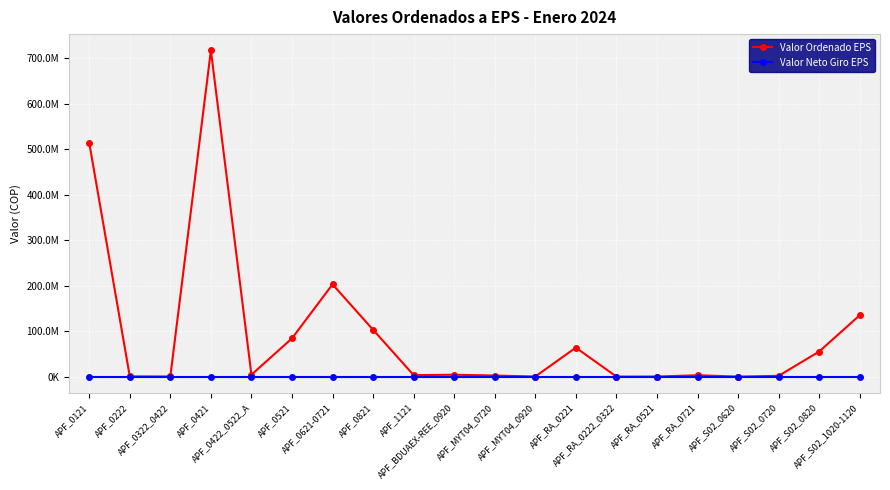

Reading right to left, list all the values displayed in this chart.

Valor Ordenado EPS: APF_S02_1020-1120=134994927.8	APF_S02_0820=55187849.0	APF_S02_0720=1714721.0	APF_S02_0620=25888.0	APF_RA_0721=3044984.1	APF_RA_0521=177176.0	APF_RA_0222_0322=47177.4	APF_RA_0221=63765118.4	APF_MYT04_0920=240000.0	APF_MYT04_0720=2375672.0	APF_BDUAEX-REE_0920=4136160.0	APF_1121=3294881.0	APF_0821=102982589.3	APF_0621-0721=202939789.8	APF_0521=84149883.0	APF_0422_0522_A=4239397.0	APF_0421=717440902.7	APF_0322_0422=323716.0	APF_0222=504871.0	APF_0121=514257947.9
Valor Neto Giro EPS: APF_S02_1020-1120=0.0	APF_S02_0820=0.0	APF_S02_0720=0.0	APF_S02_0620=0.0	APF_RA_0721=0.0	APF_RA_0521=0.0	APF_RA_0222_0322=0.0	APF_RA_0221=0.0	APF_MYT04_0920=0.0	APF_MYT04_0720=0.0	APF_BDUAEX-REE_0920=0.0	APF_1121=0.0	APF_0821=0.0	APF_0621-0721=0.0	APF_0521=0.0	APF_0422_0522_A=0.0	APF_0421=0.0	APF_0322_0422=0.0	APF_0222=0.0	APF_0121=0.0